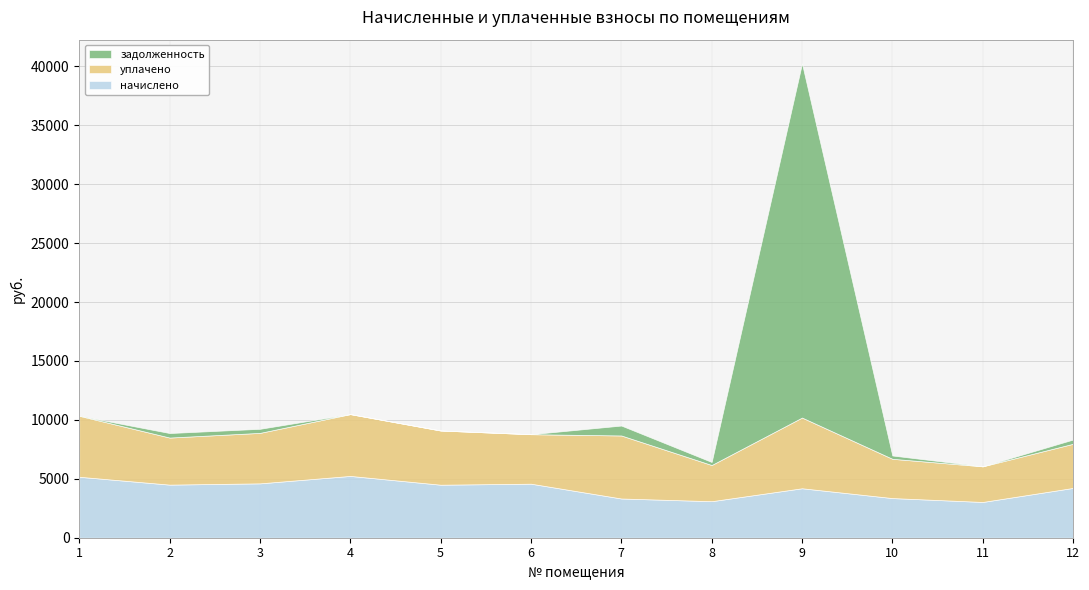

Reading left to right, transcribe all the data shown in this chart.

начислено: 5173.9	4506.5	4614.1	5245.7	4499.4	4585.4	3329.6	3100.1	4198.0	3365.5	3035.4	4226.6
уплачено: 5173.9	3994.1	4284.0	5245.8	4599.7	4200.0	5348.1	3070.7	6000.5	3333.6	3023.4	3746.3
задолженность: 0.0	383.9	345.2	0.0	0.0	0.0	842.1	258.6	30056.6	280.5	0.0	359.8